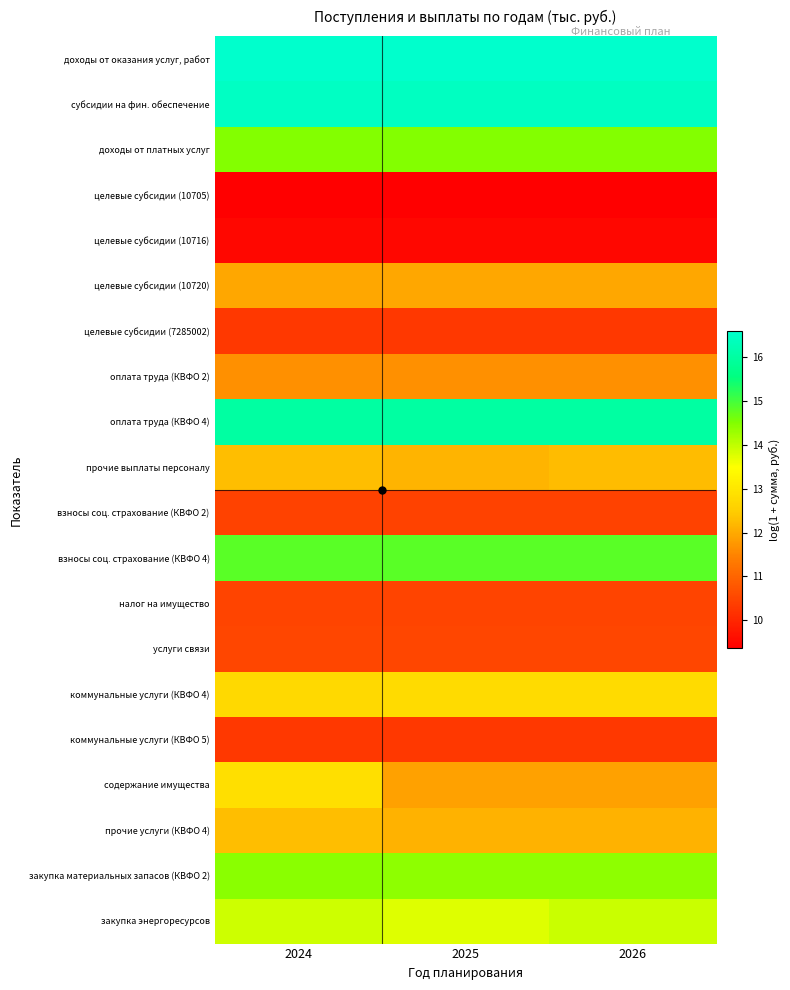

What is the spread (max minus min) of values at 2026?

7.2